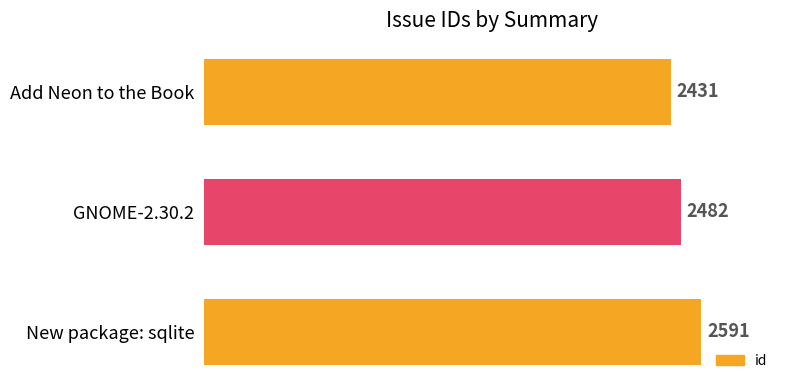

Count the values in the range 2431 to 2591.

3